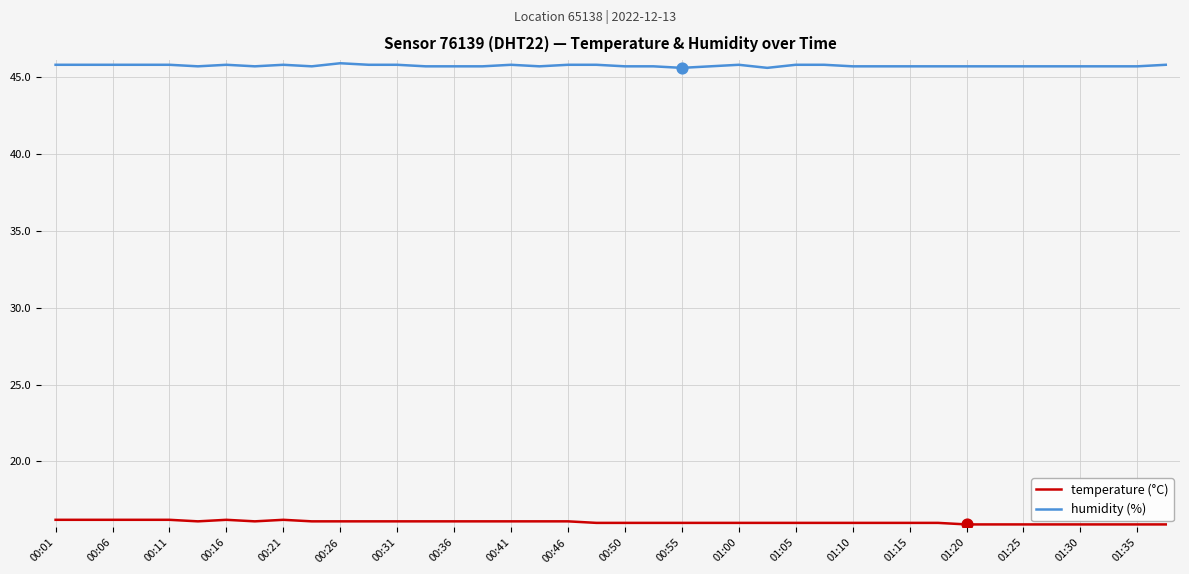

At how many categories does at least one series exceed 34?

40